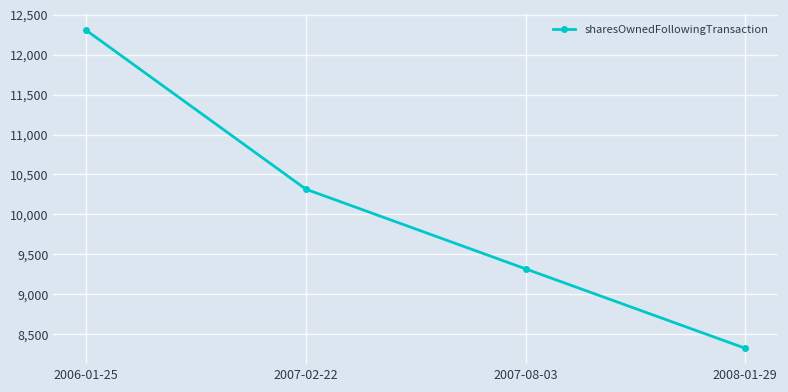

Count the number of categories in the chart.

4